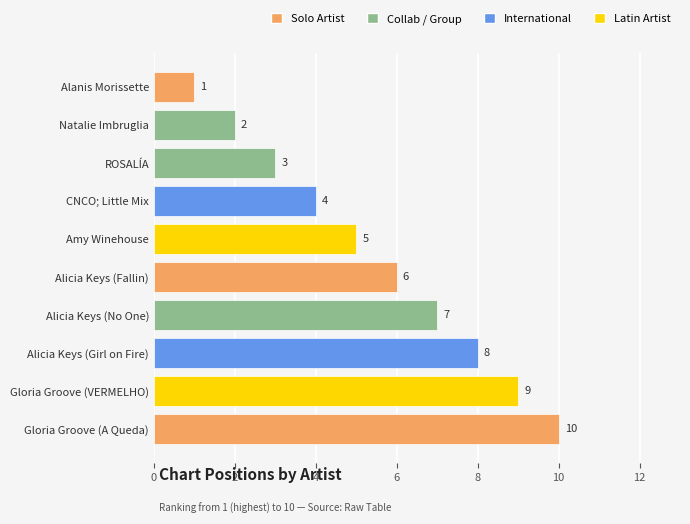

What is the minimum value shown in the chart?

1